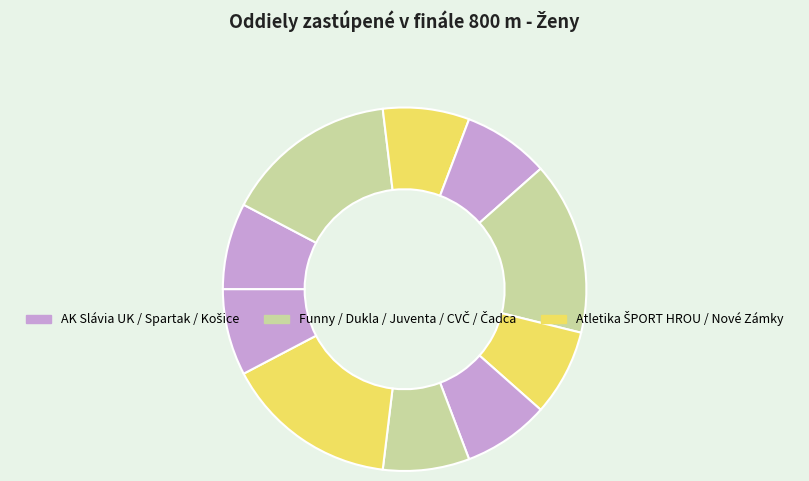

How many slices are in this pie chart?

10